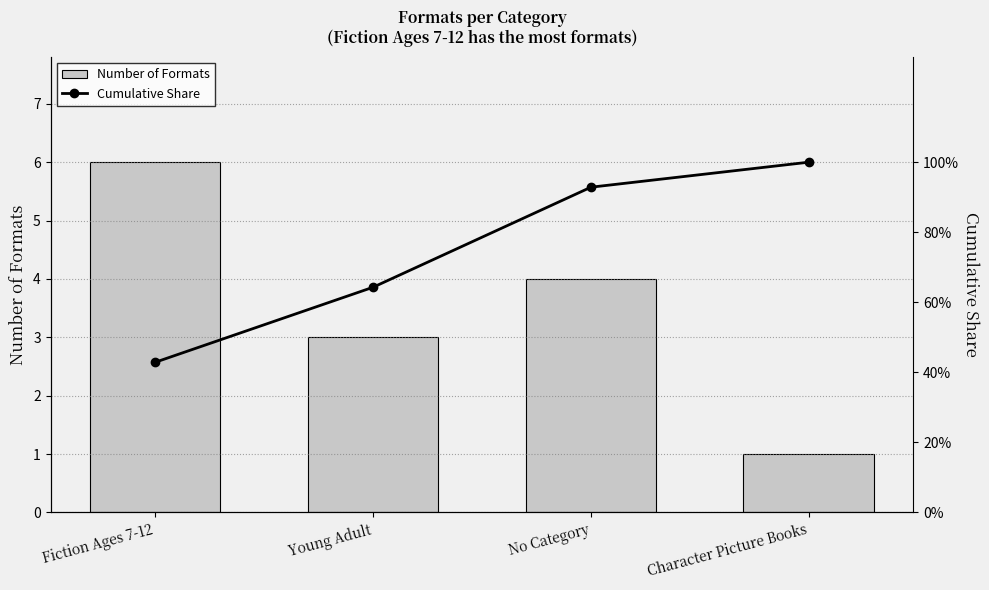

What is the total value across all series at Young Adult?

67.3